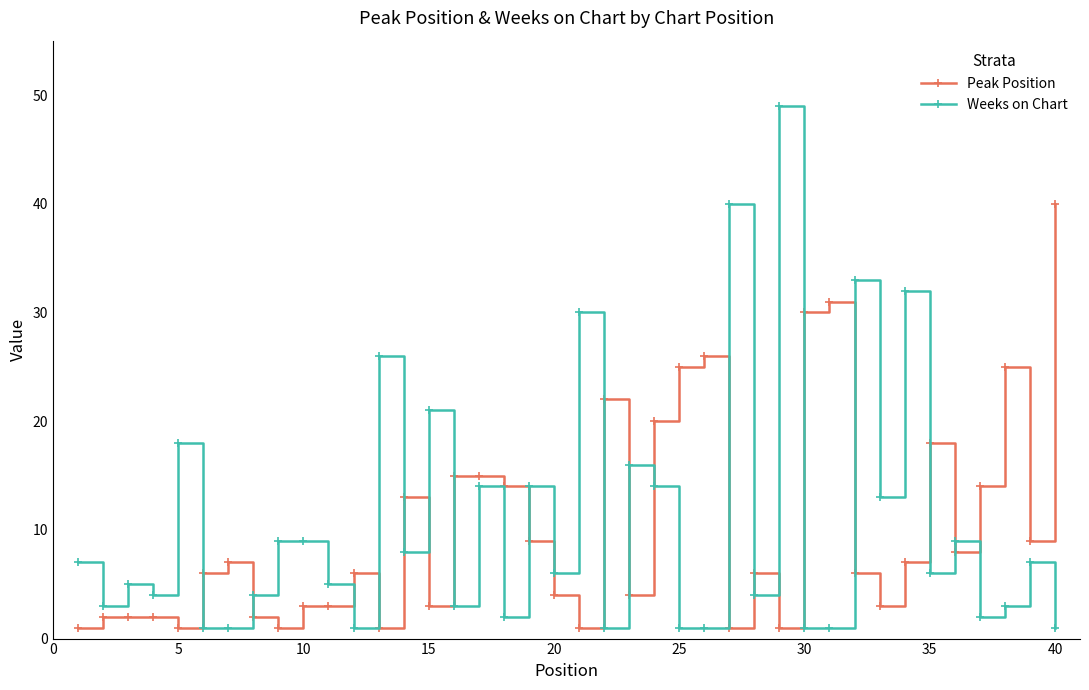

At how many categories does at least one series exceed 38?

3